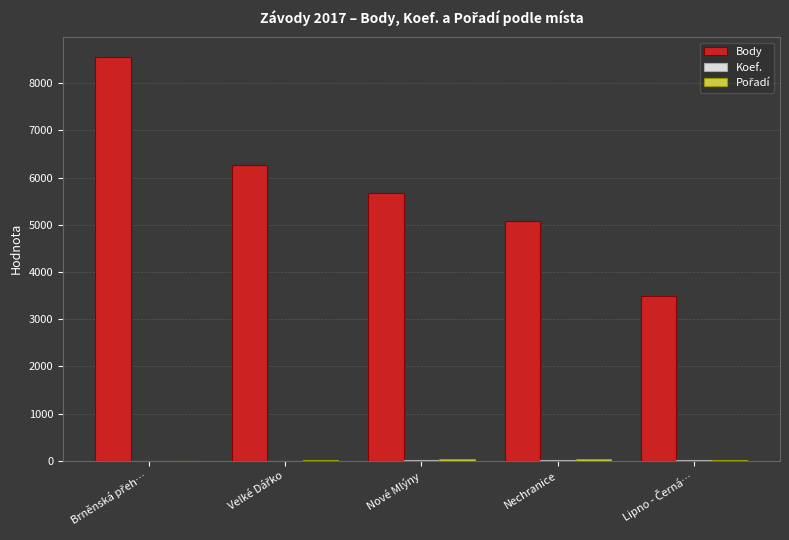

Which series has the largest total across all categories?

Body